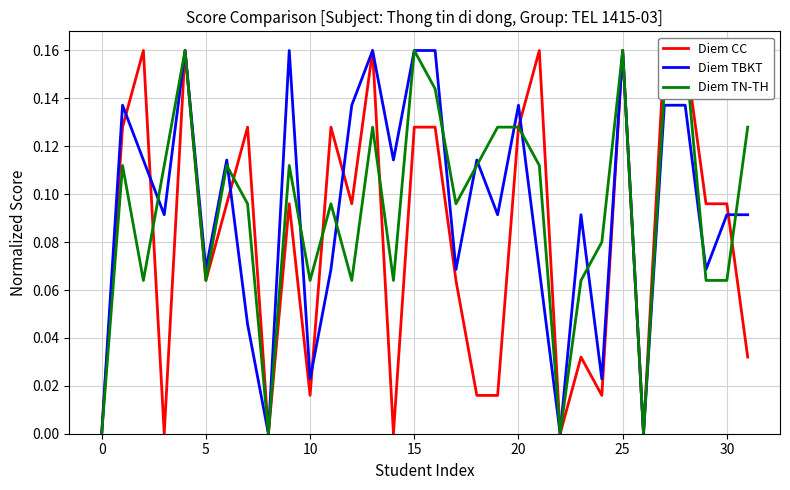

Which series ends up on top after the final intersection of Diem TN-TH and Diem CC?

Diem TN-TH